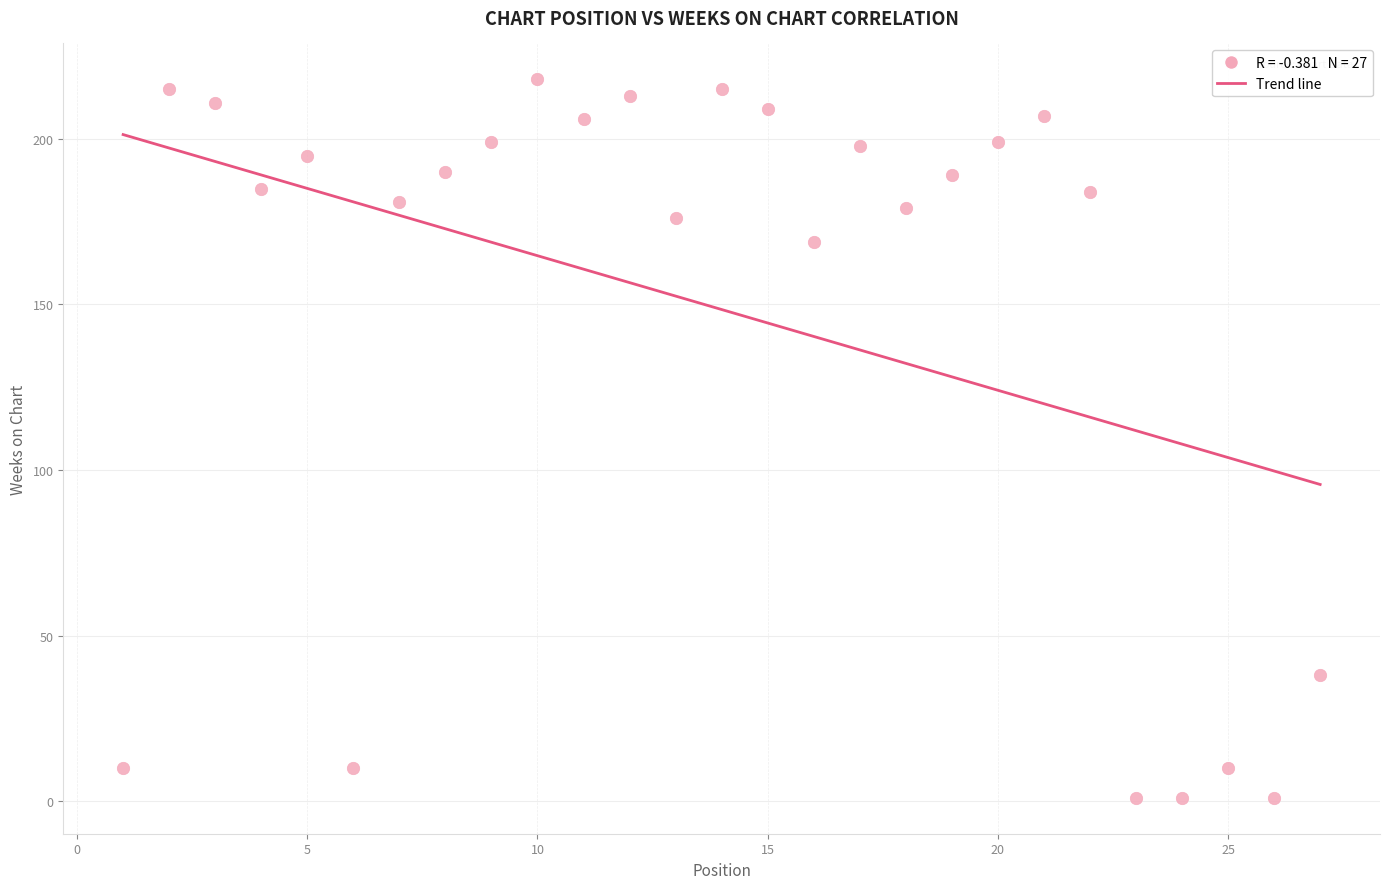

What Y value in the scatter plot is closest to 109?

169